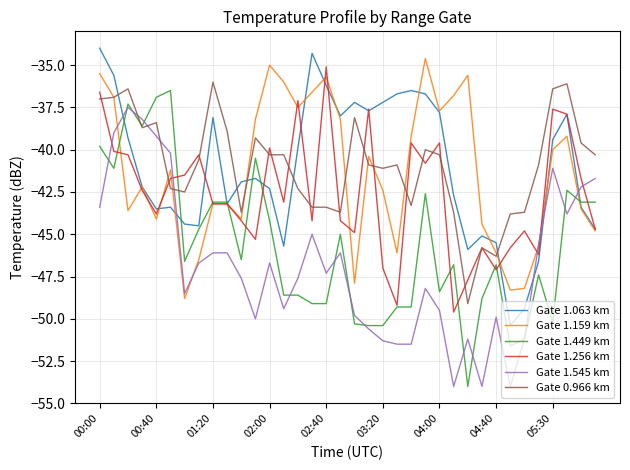

Which series ends up on top after the final intersection of Gate 1.063 km and Gate 0.966 km?

Gate 0.966 km